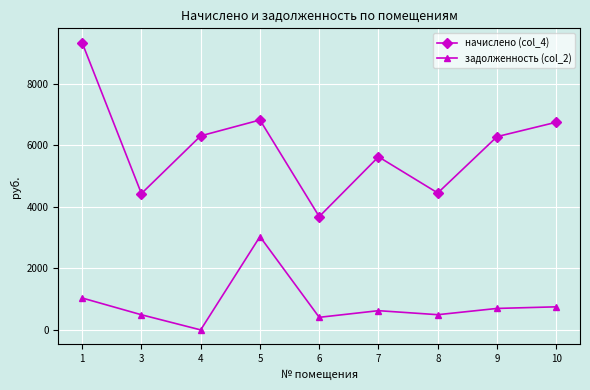

What is the average value of the начислено (col_4) series?

5965.8